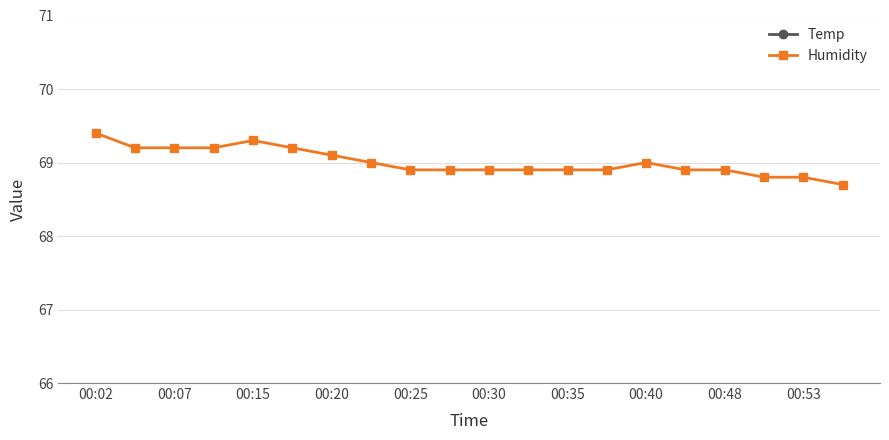

Is it true that Temp equals 12.8 at 11?

True